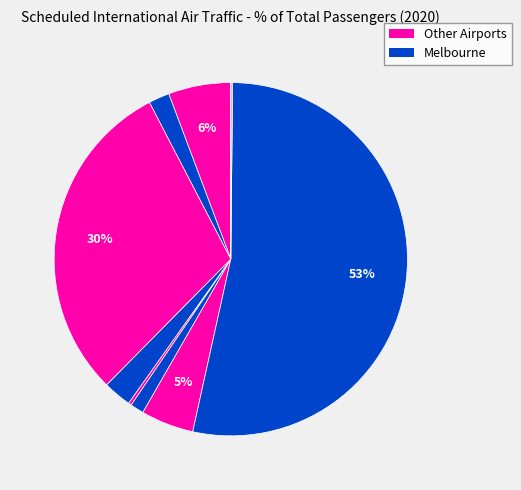

What is the largest slice in the pie chart?

Melbourne